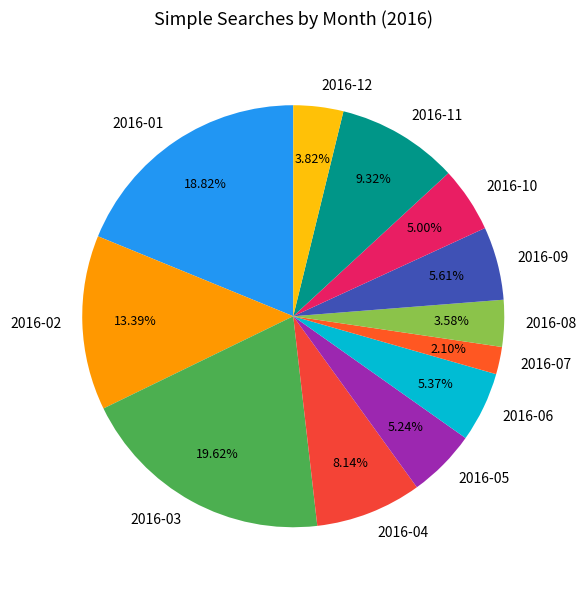

What percentage is NOT represented by 2016-05?

94.8%